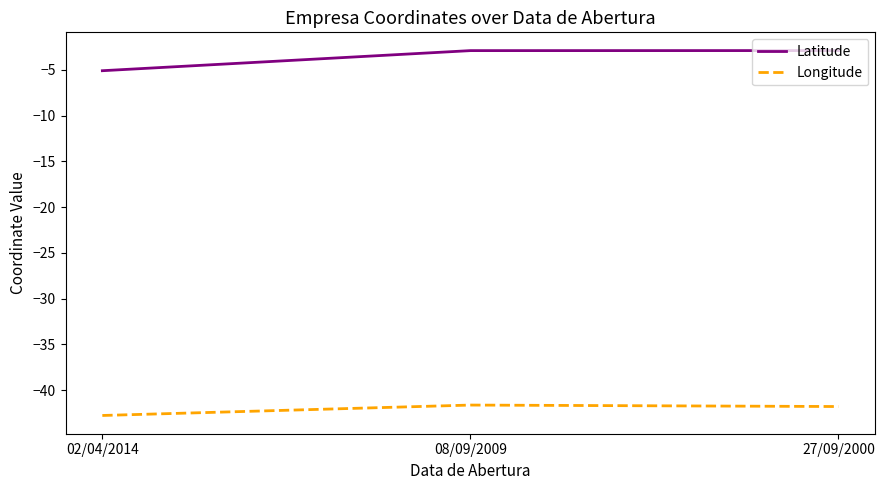

What is the difference between the maximum and minimum values in the Longitude series?

1.1